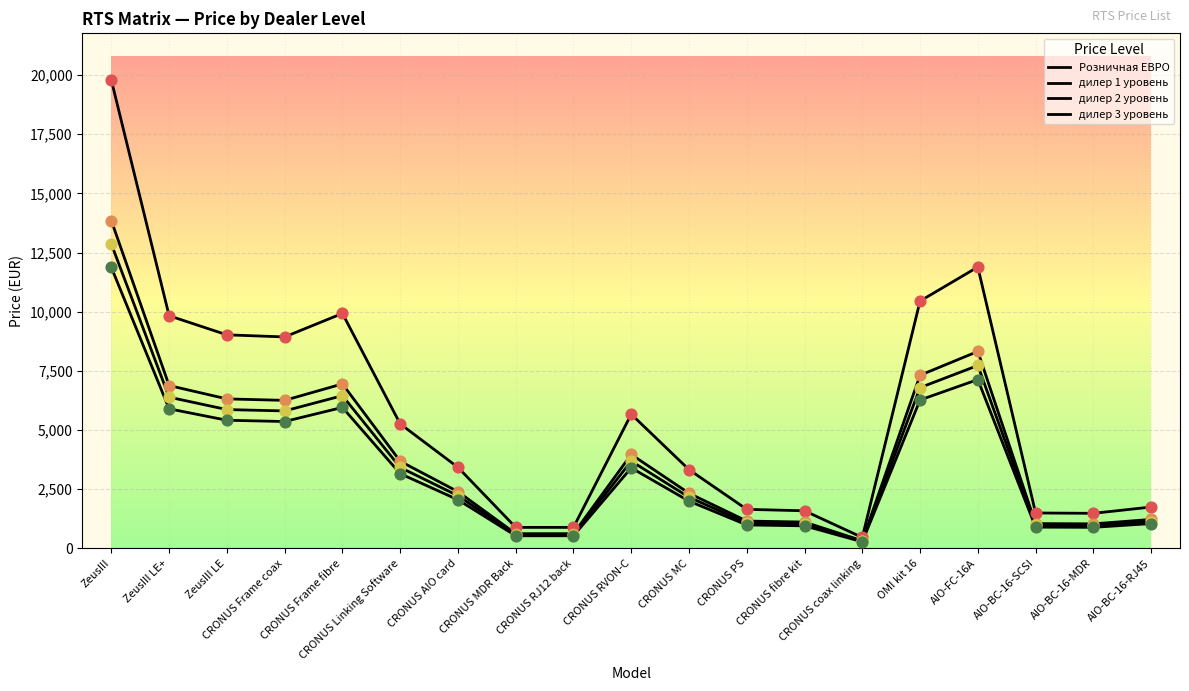

Does the chart have visible grid lines?

Yes